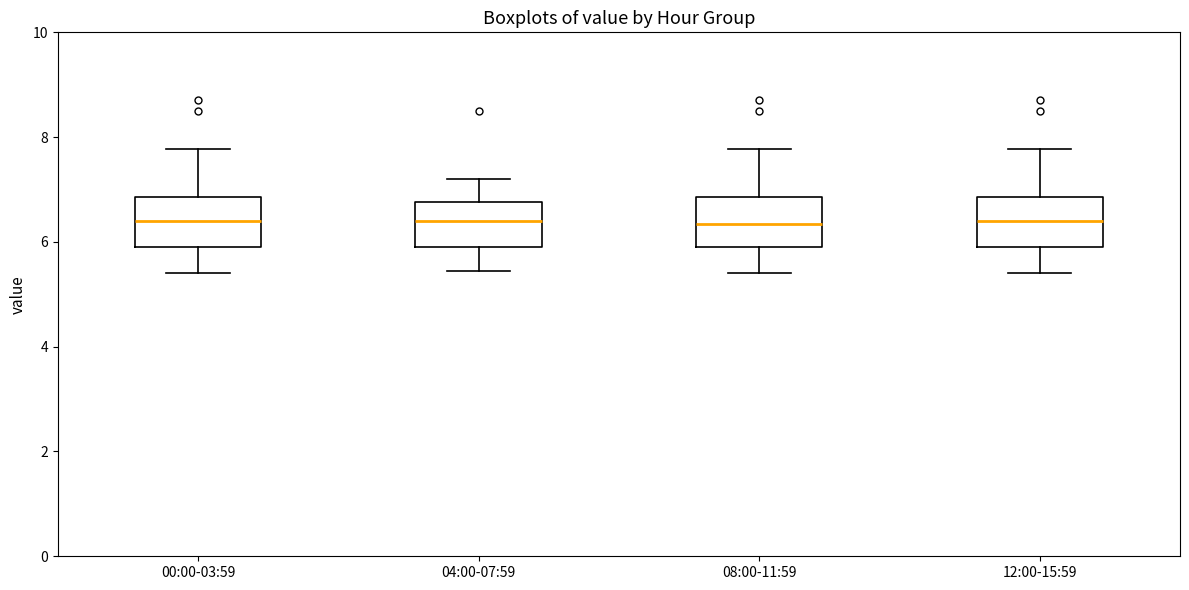

Where does the median line of the box for 04:00-07:59 sit on the y-axis? The values are not printed on the chart, so give them approximately, as read against the axis.

6.4